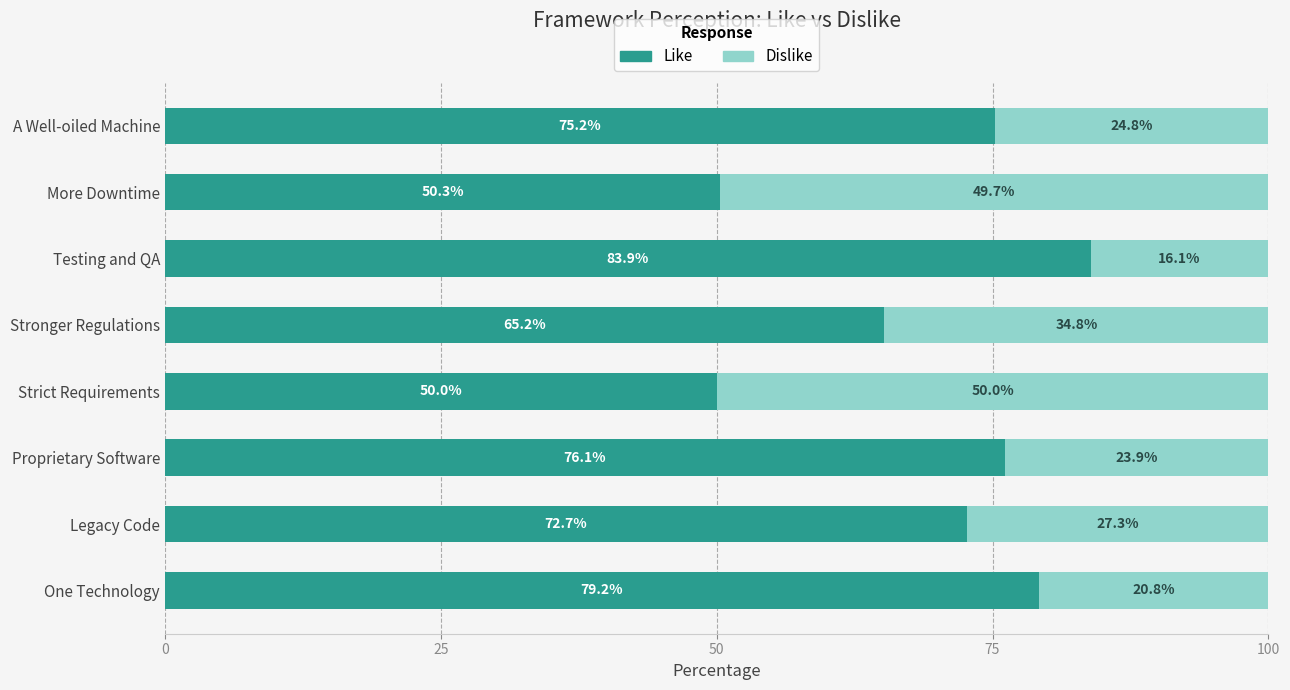

Is it true that Like equals 50.0 at Strict Requirements?

True